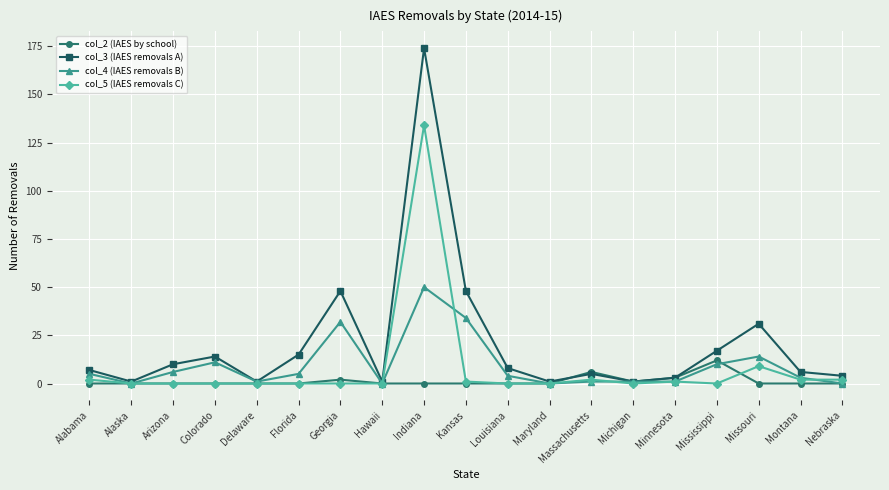

What is the label of the 15th point from the left?

Minnesota